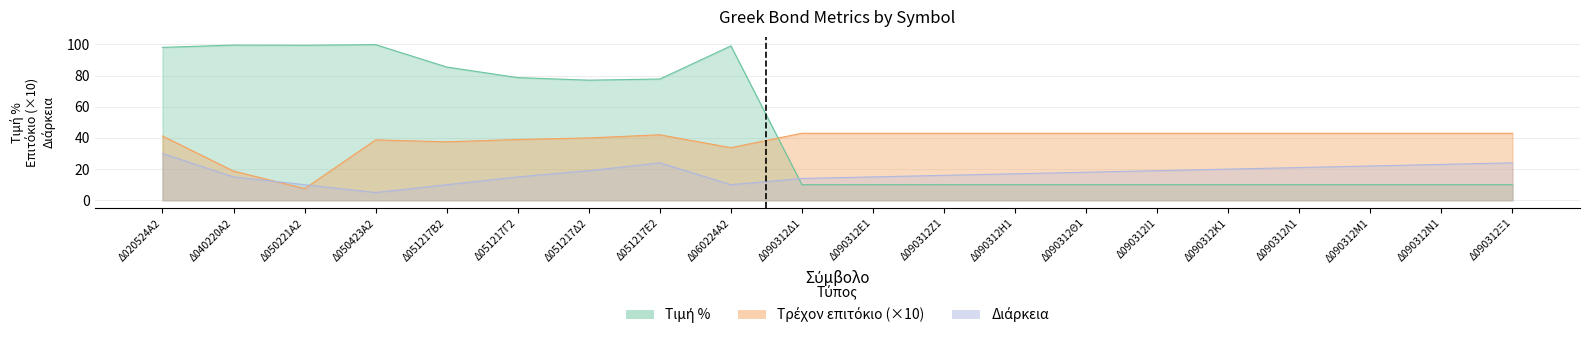

What is the total value across all series at Δ051217Ε2?

143.8